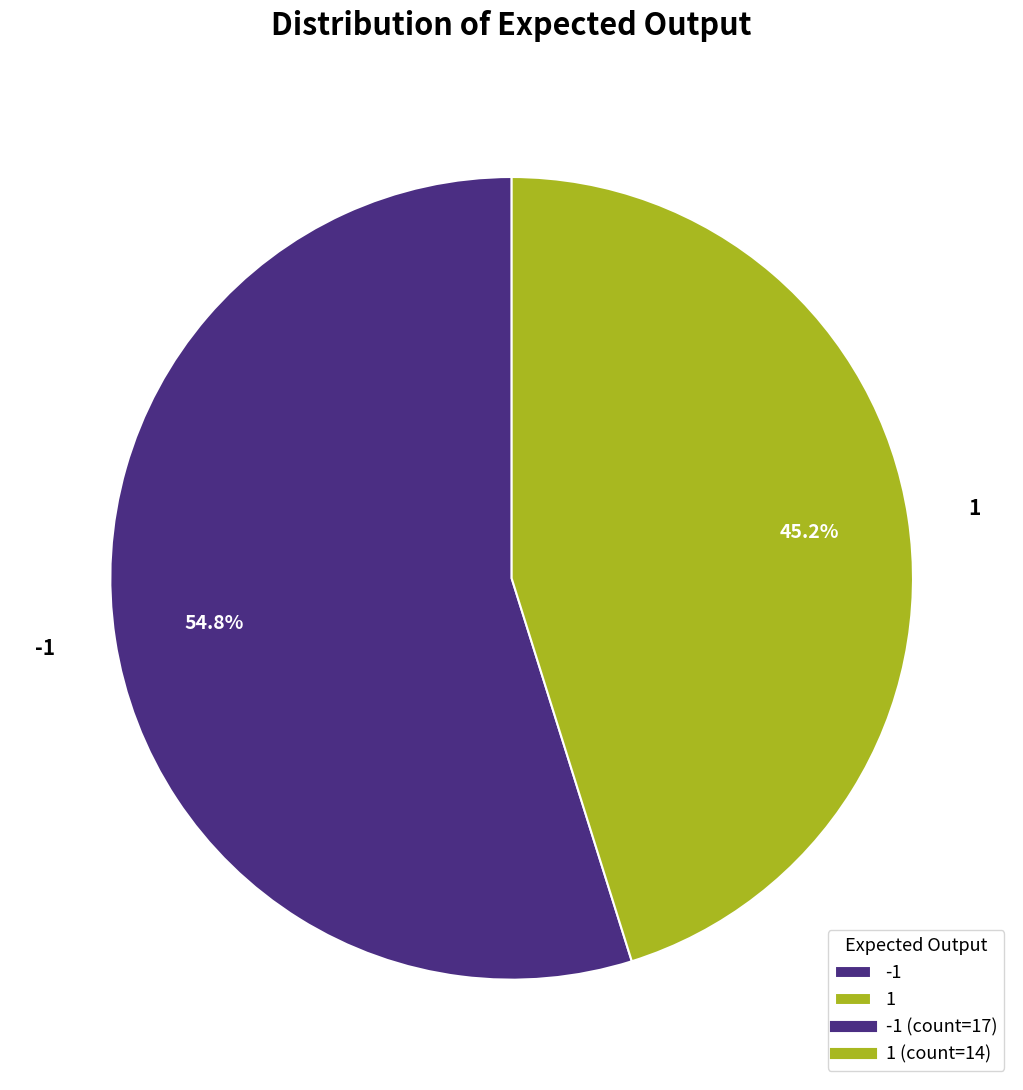

Which slice is the largest?

-1